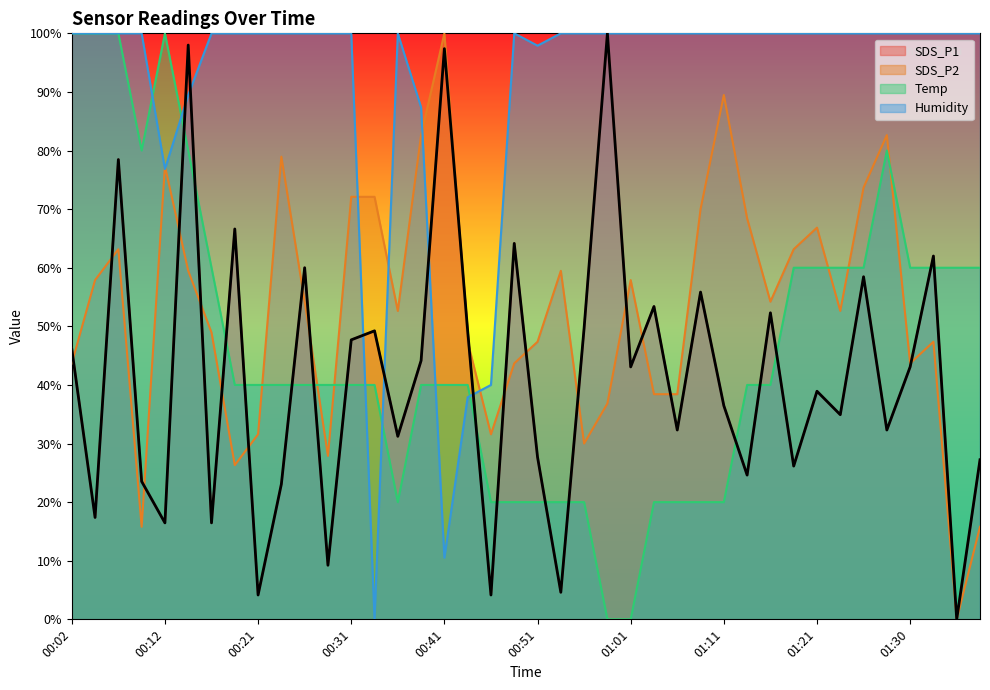

Rank the series by their maximum value, from lowest to highest.

SDS_P1, SDS_P2, Temp, Humidity